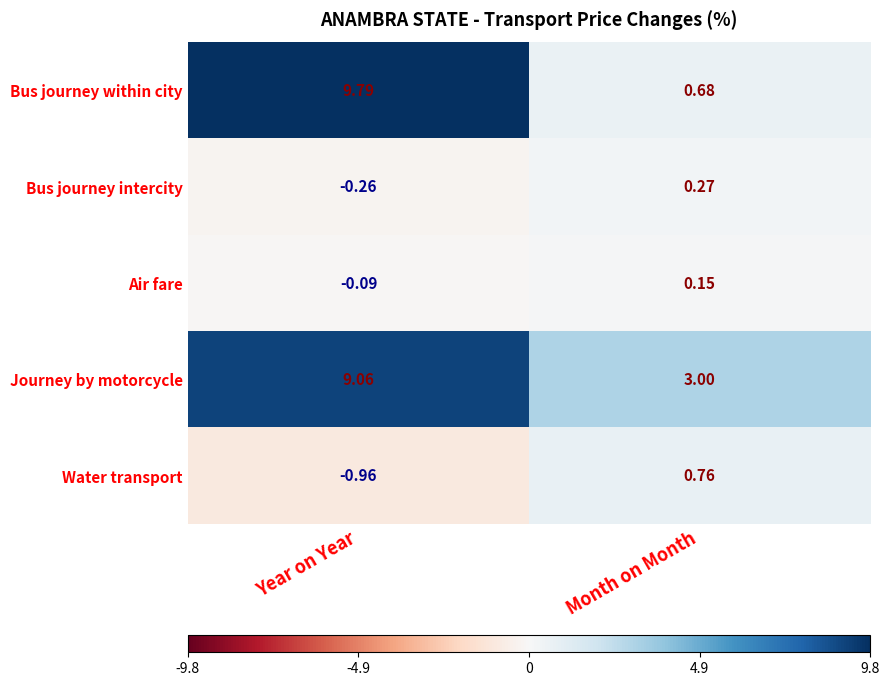

At which category is the sum across all series the highest?

Year on Year